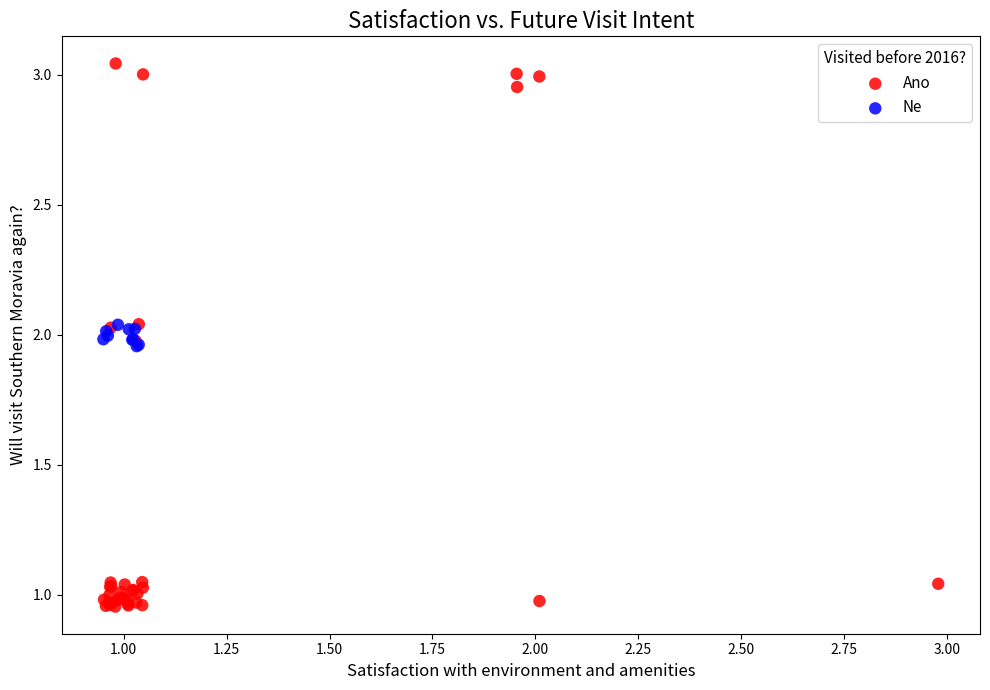

Which series reaches the maximum Y coordinate?

Ano